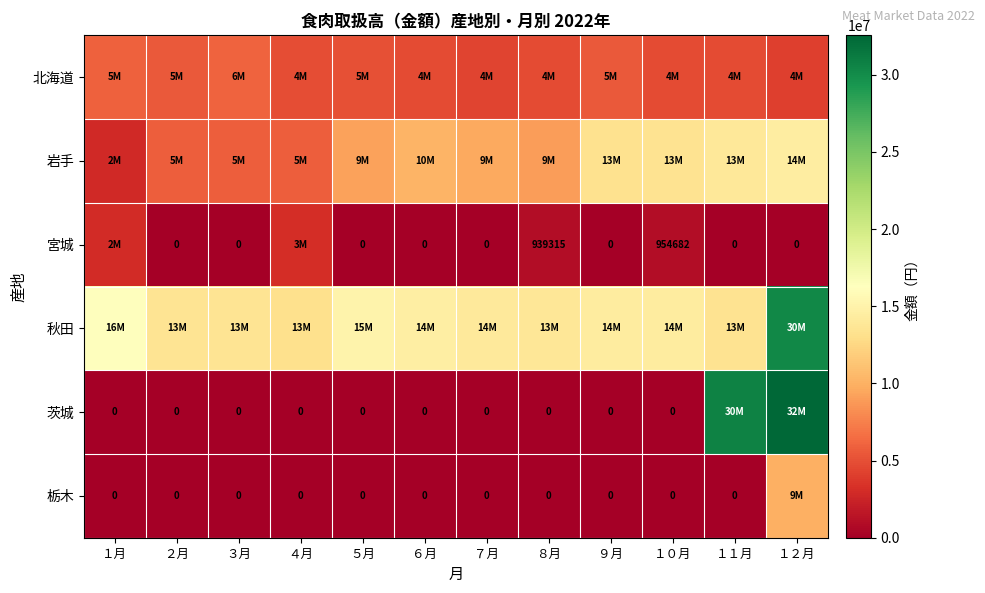

What is the sum of the 宮城 values at ４月 and ７月?

3140411